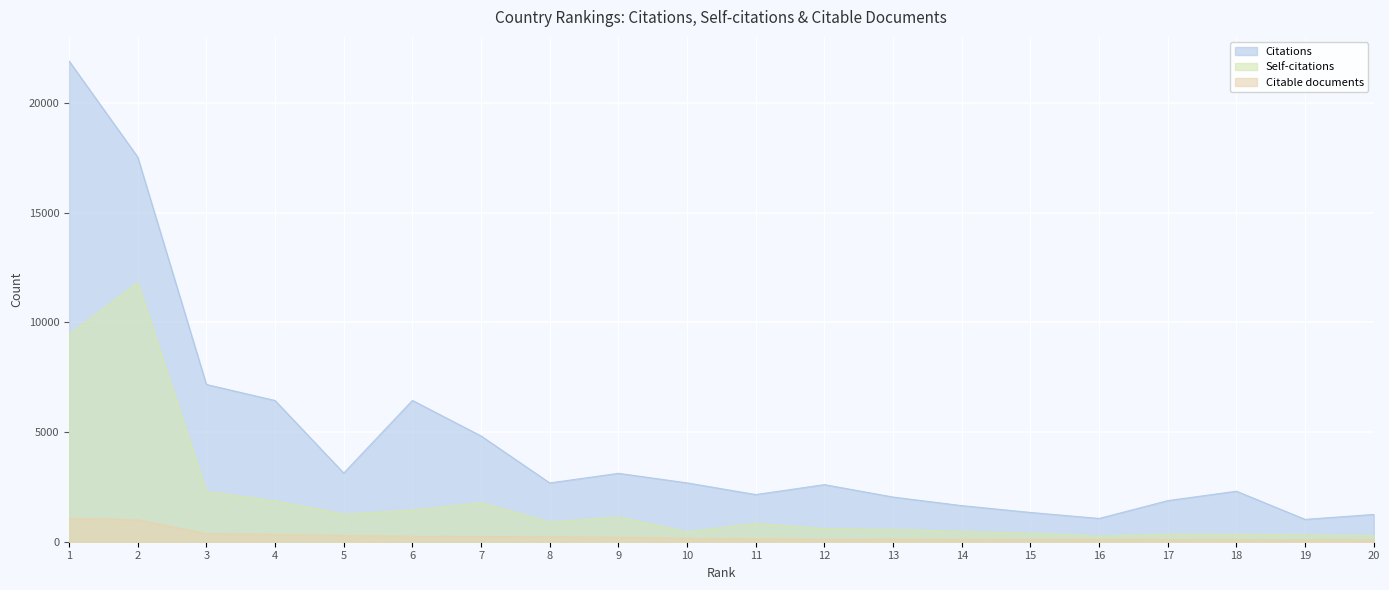

The value of Citable documents at 2 is 997. True or false?

True